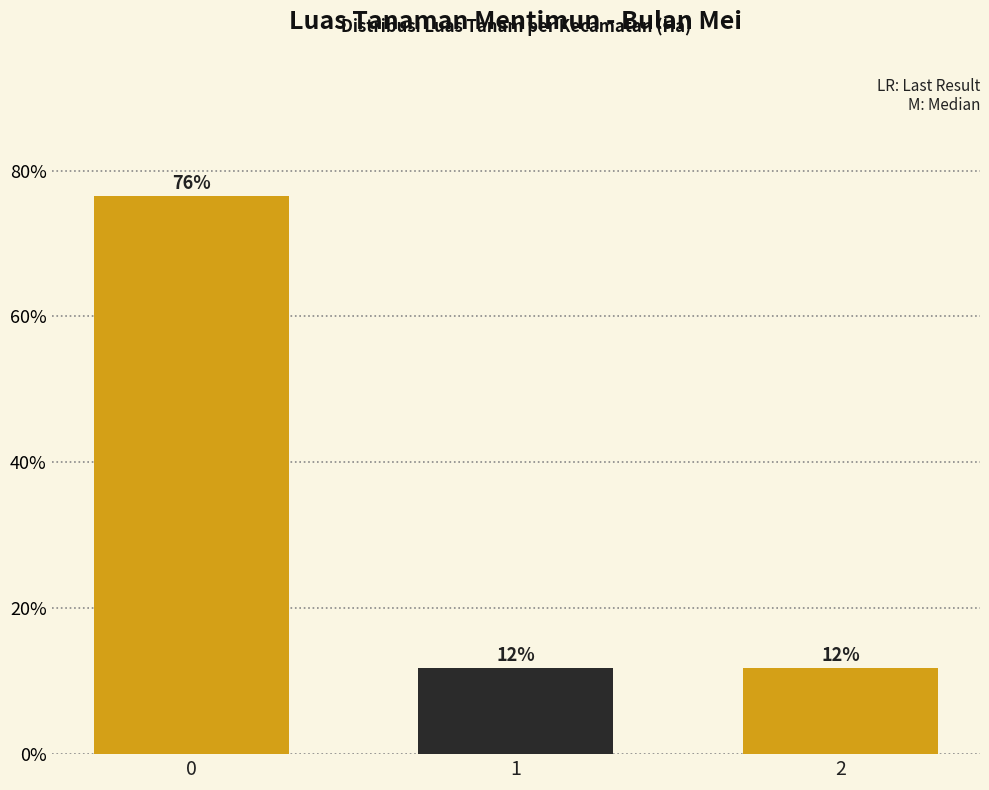

Are the bars horizontal?

No